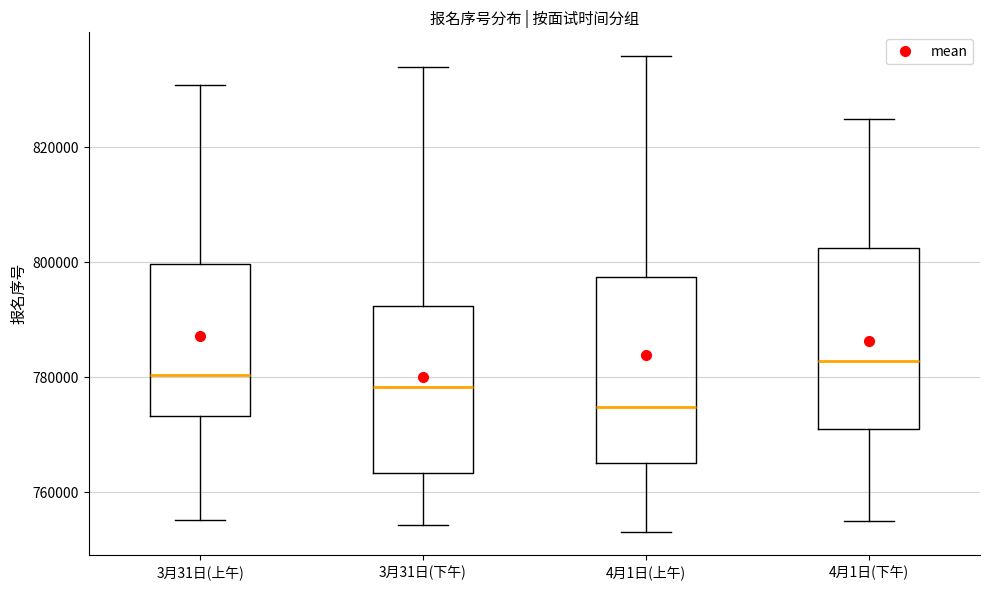

Reading left to right, transcribe this box plot: for each box, give where its median line is, the range the box spans, and where its two whiskers end, as read against the y-axis. The values are not printed on the chart, so give them approximately, as read against the axis.

3月31日(上午): median 780000, box 774000 to 800000, whiskers 756000 to 830000
3月31日(下午): median 778000, box 764000 to 792000, whiskers 754000 to 834000
4月1日(上午): median 774000, box 766000 to 798000, whiskers 754000 to 836000
4月1日(下午): median 782000, box 772000 to 802000, whiskers 756000 to 826000